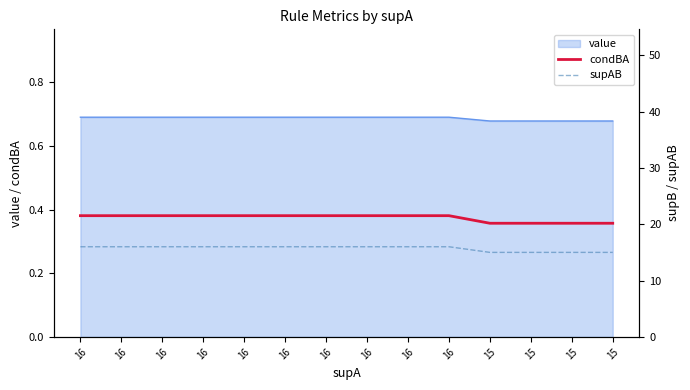

What is the average value of the supAB series?

15.7